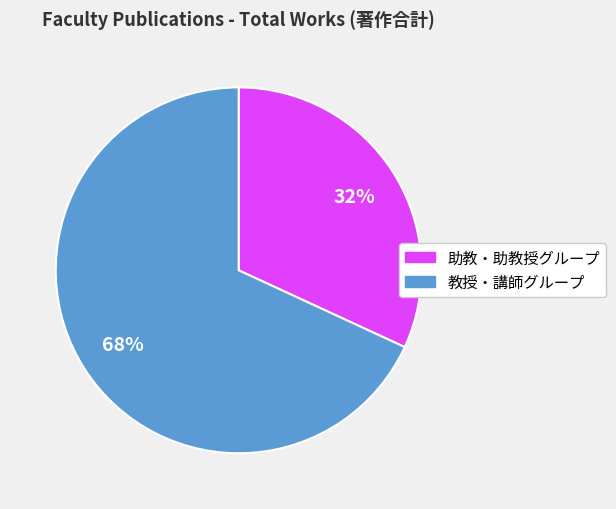

Does any single category account for the majority?

Yes